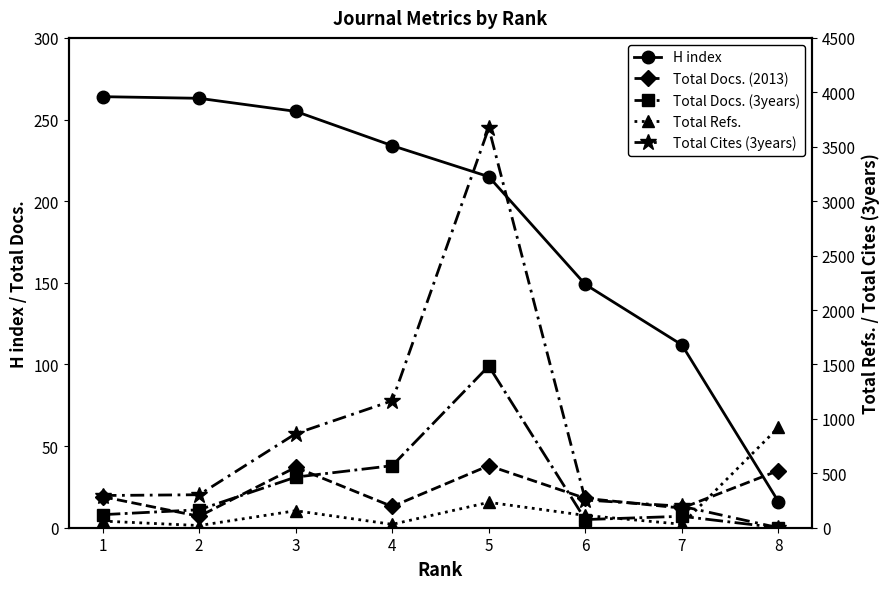

The value of Total Docs. (2013) at 2 is 7. True or false?

True